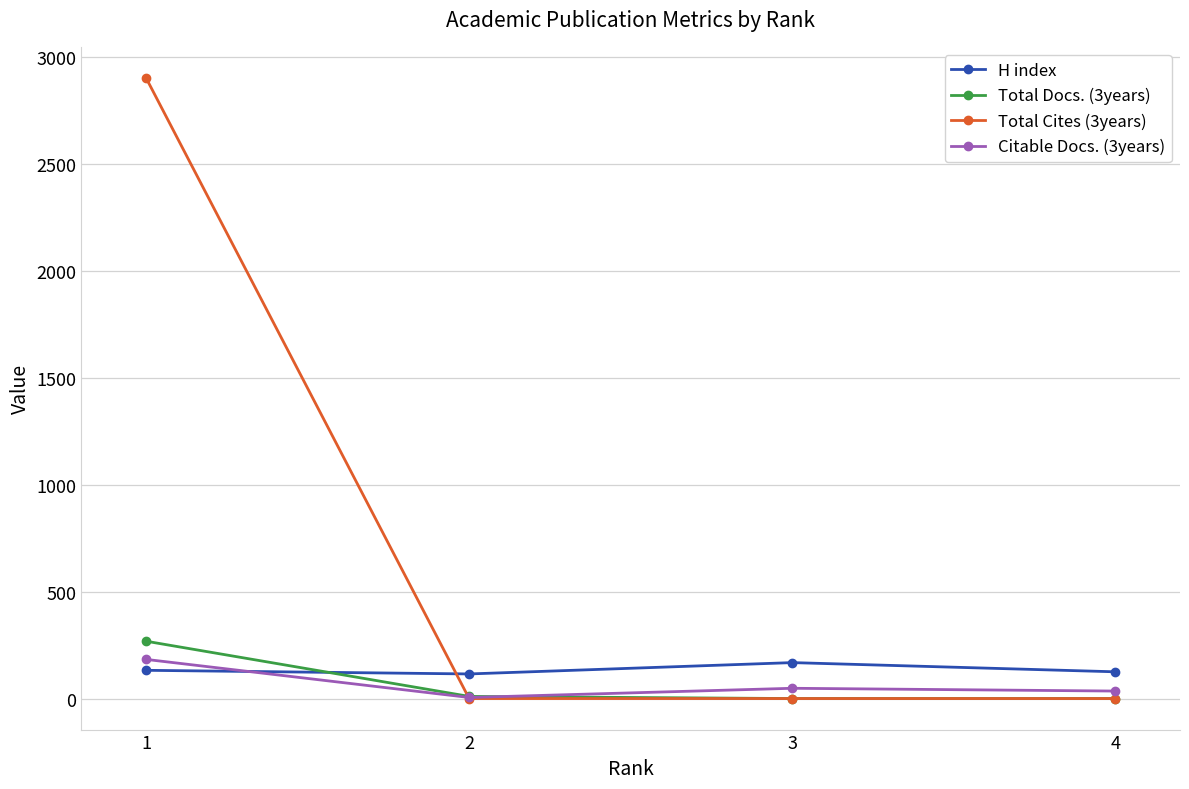

How many lines are shown in the chart?

4